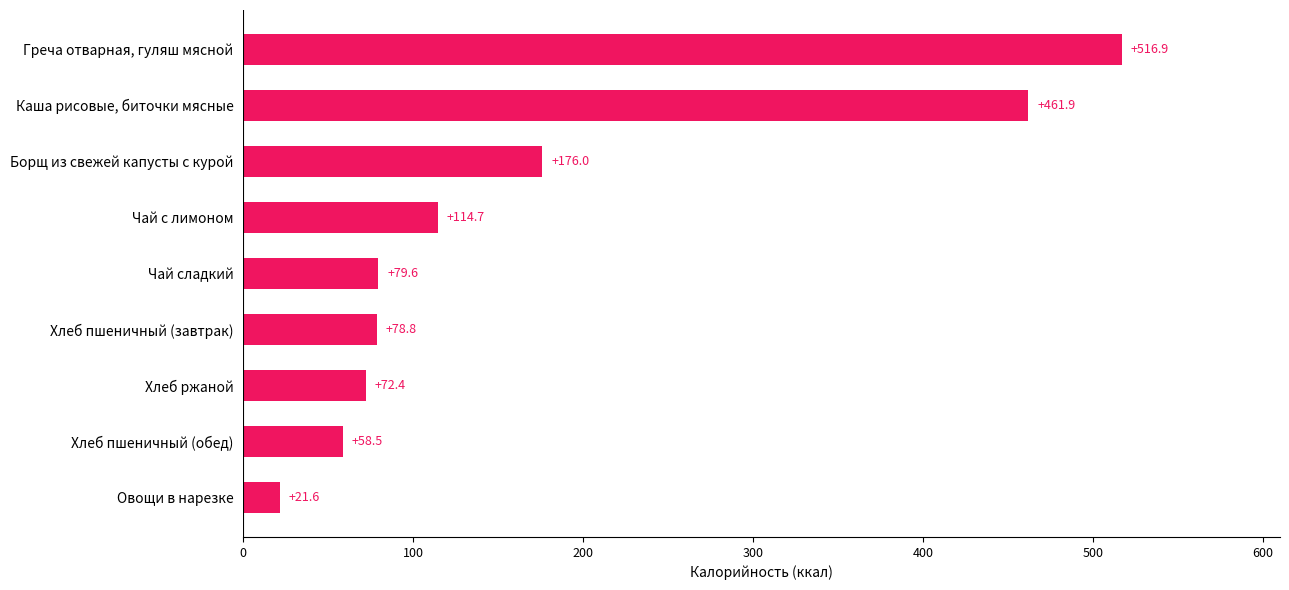

What is the sum of all values?

1580.4